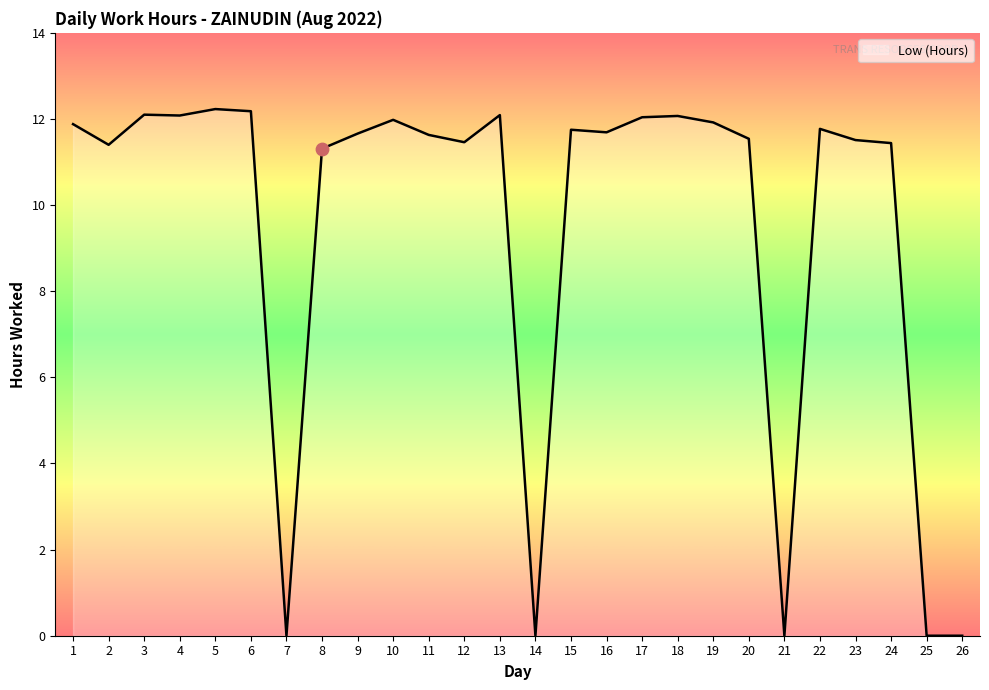

Between 13 and 12, which is larger?

13